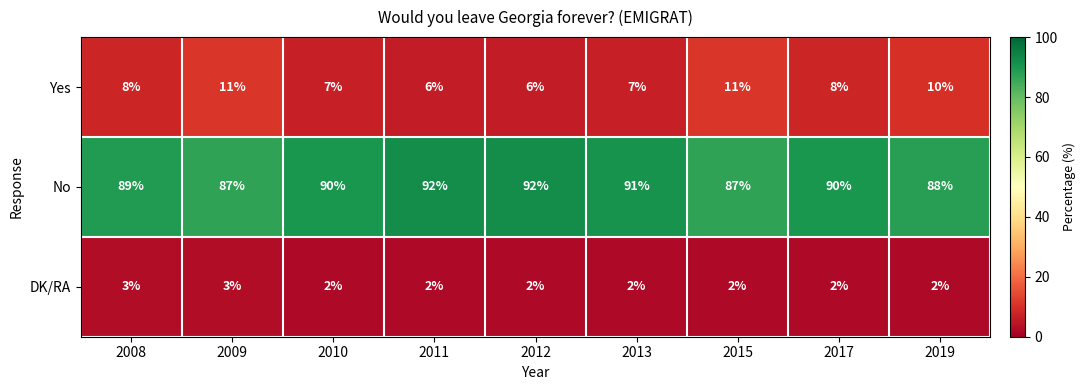

Which series changed the most between 2008 and 2015?

Yes